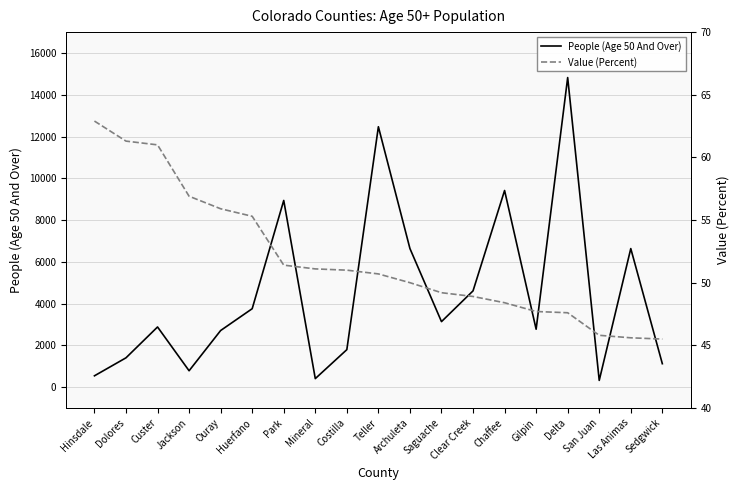

What is the label of the 2nd point from the right?

Las Animas